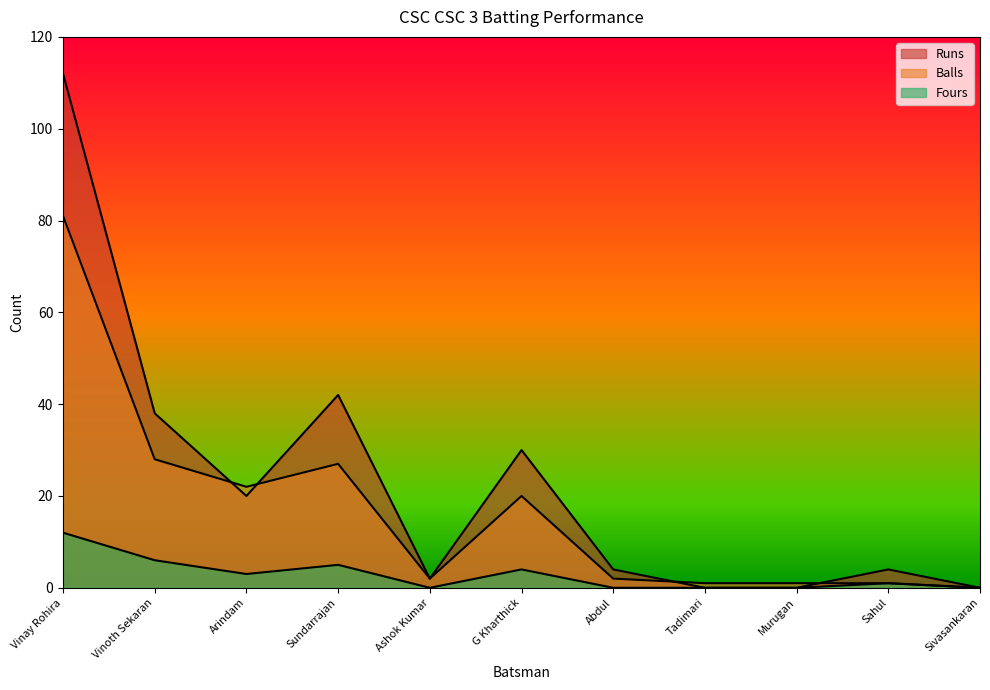

At which category does Fours reach its first local peak?

Sundarrajan